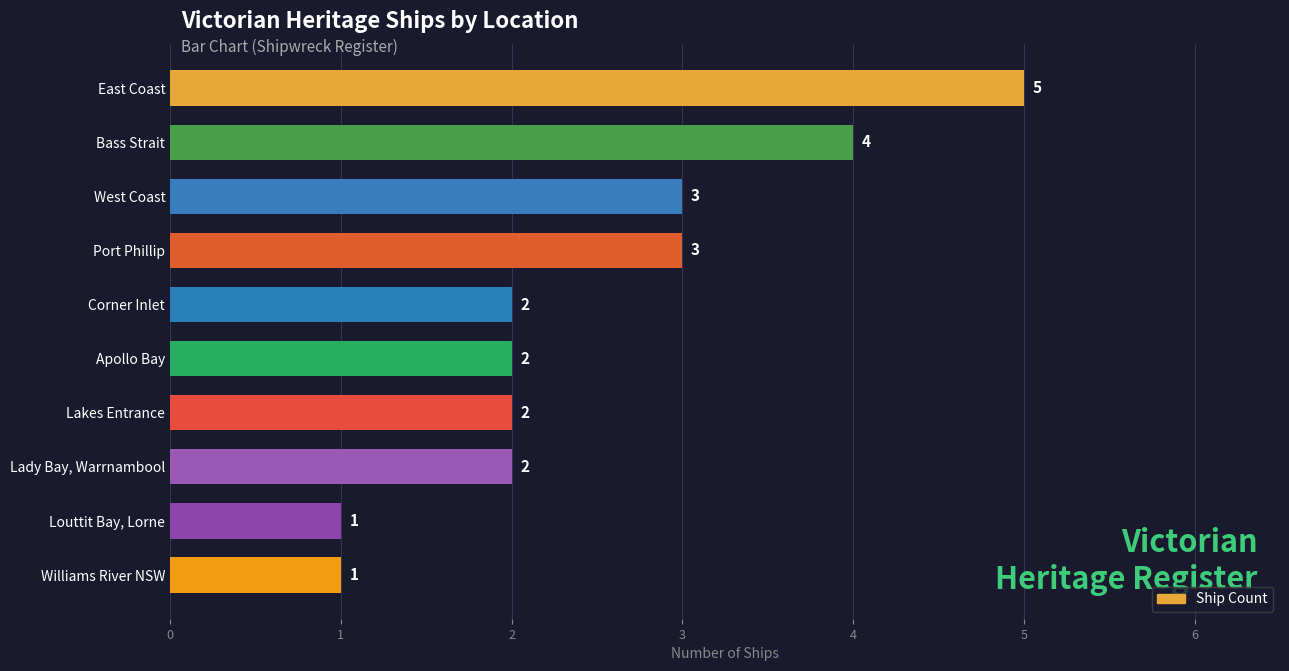

Reading top to bottom, extract all data points from this chart.

East Coast=5	Bass Strait=4	West Coast=3	Port Phillip=3	Corner Inlet=2	Apollo Bay=2	Lakes Entrance=2	Lady Bay, Warrnambool=2	Louttit Bay, Lorne=1	Williams River NSW=1